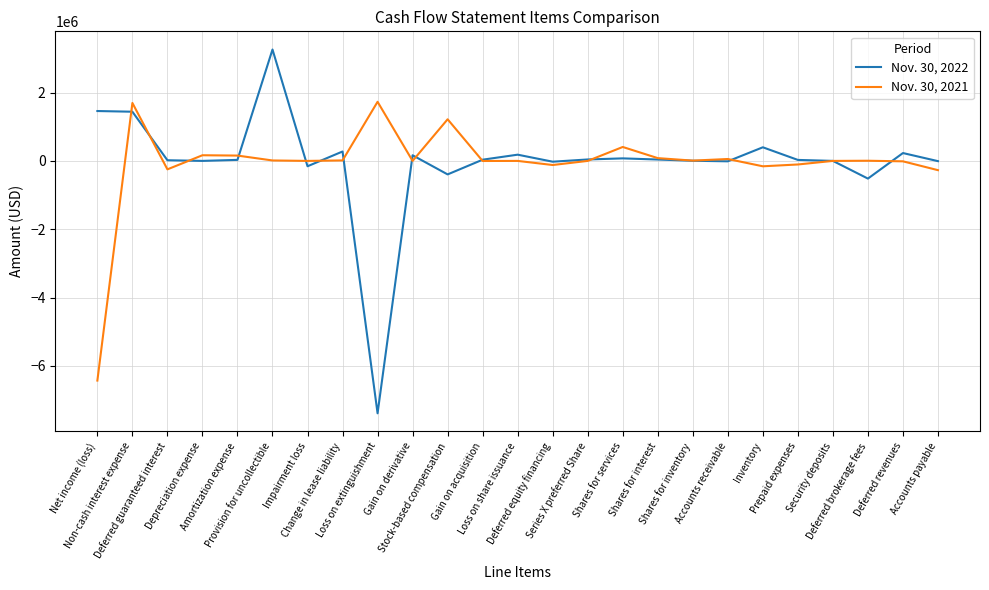

How many times do Nov. 30, 2021 and Nov. 30, 2022 cross each other?

14